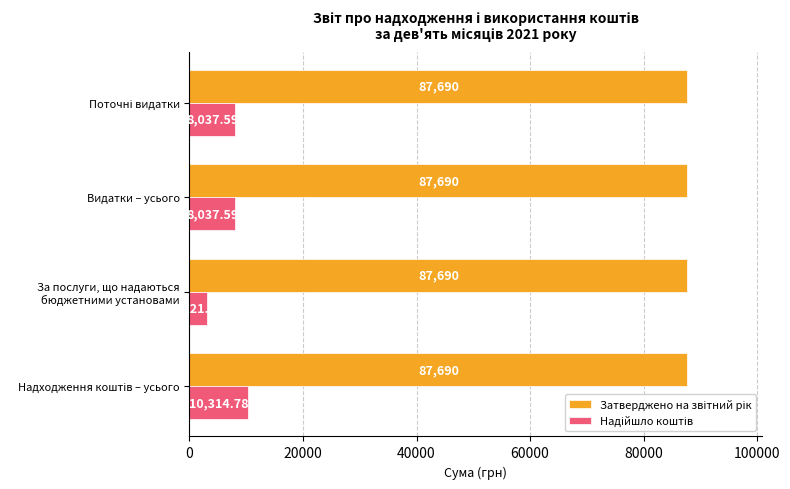

At how many categories does at least one series exceed 16017?

4